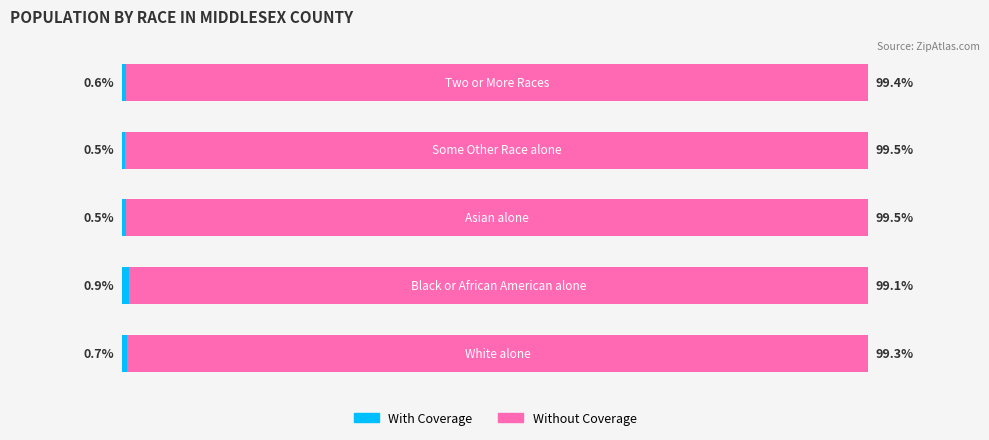

What are all the series names shown in the legend?

With Coverage, Without Coverage